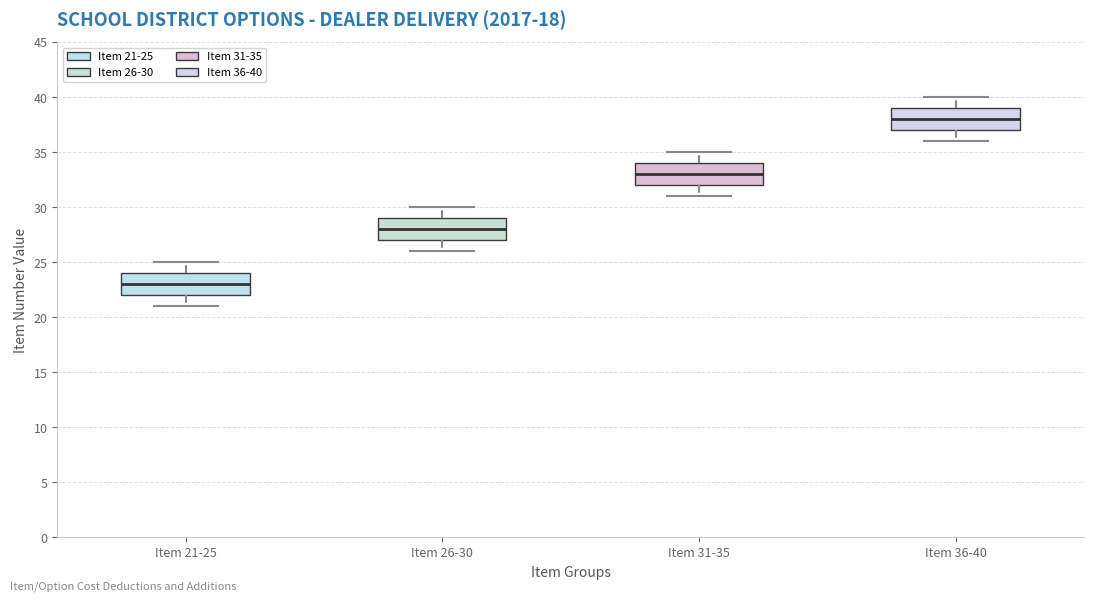

Which box's median line is the highest?

Item 36-40